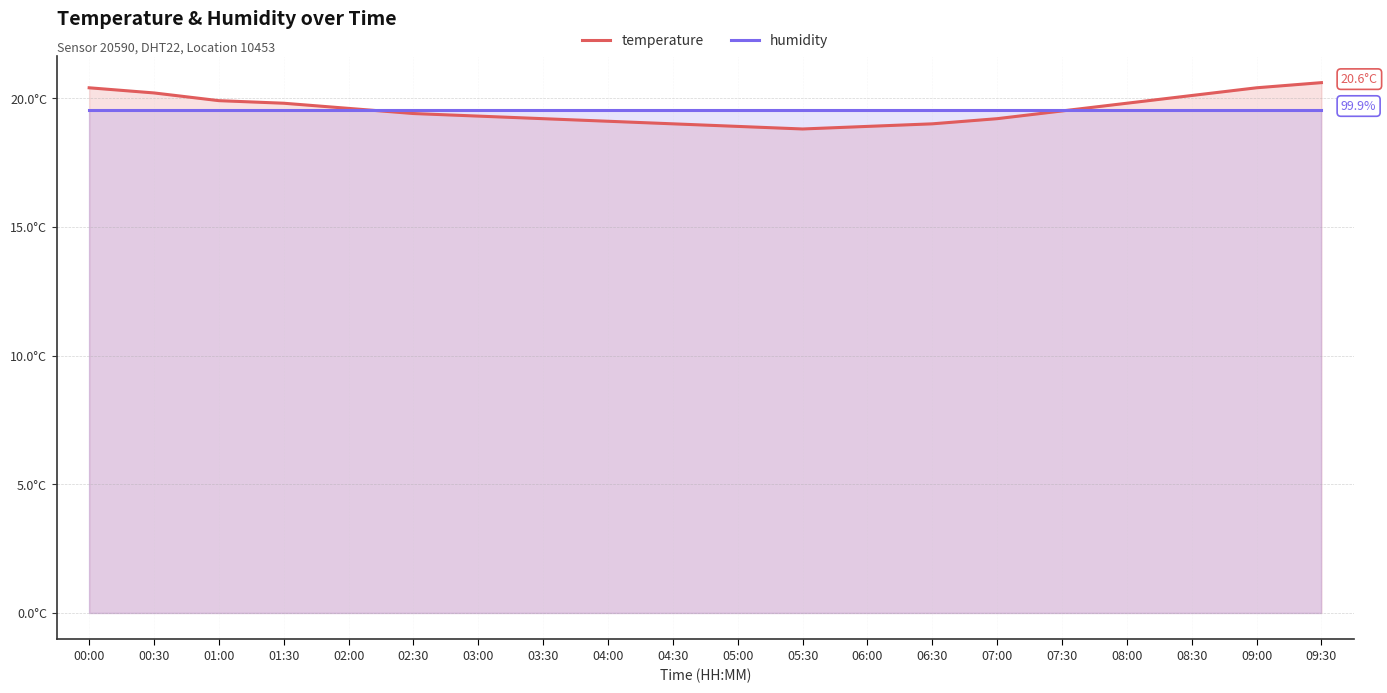

At which category is the sum across all series the highest?

09:30